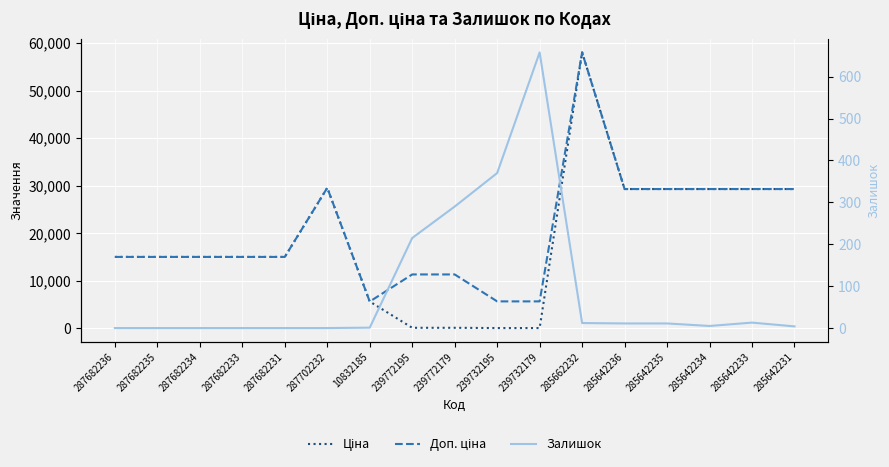

Between 287682234 and 285642235, which series saw the biggest shift?

Ціна